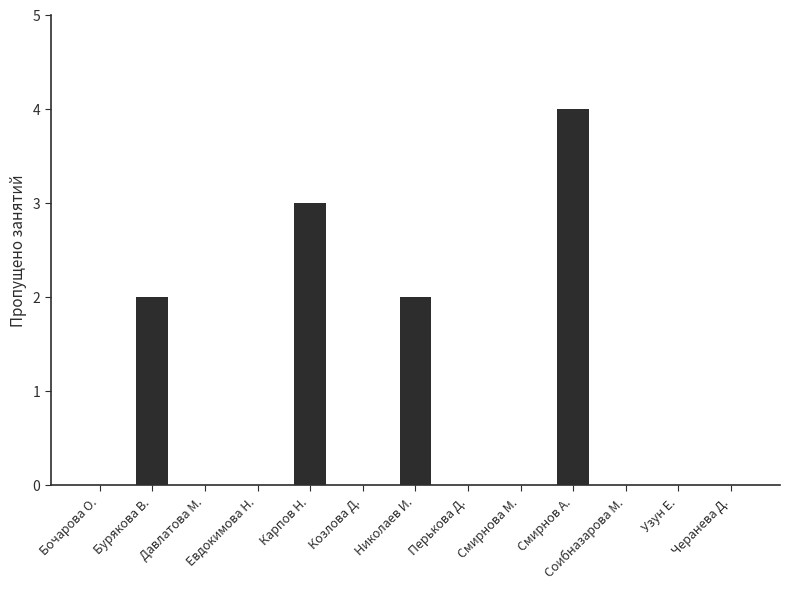

Reading left to right, what are all the values shown in this chart?

Бочарова О.=0	Бурякова В.=2	Давлатова М.=0	Евдокимова Н.=0	Карпов Н.=3	Козлова Д.=0	Николаев И.=2	Перькова Д.=0	Смирнова М.=0	Смирнов А.=4	Соибназарова М.=0	Узун Е.=0	Черанева Д.=0